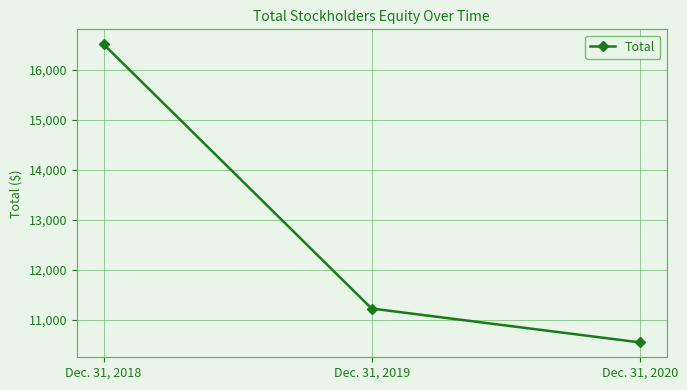

Rank the categories by value from lowest to highest.

Dec. 31, 2020, Dec. 31, 2019, Dec. 31, 2018